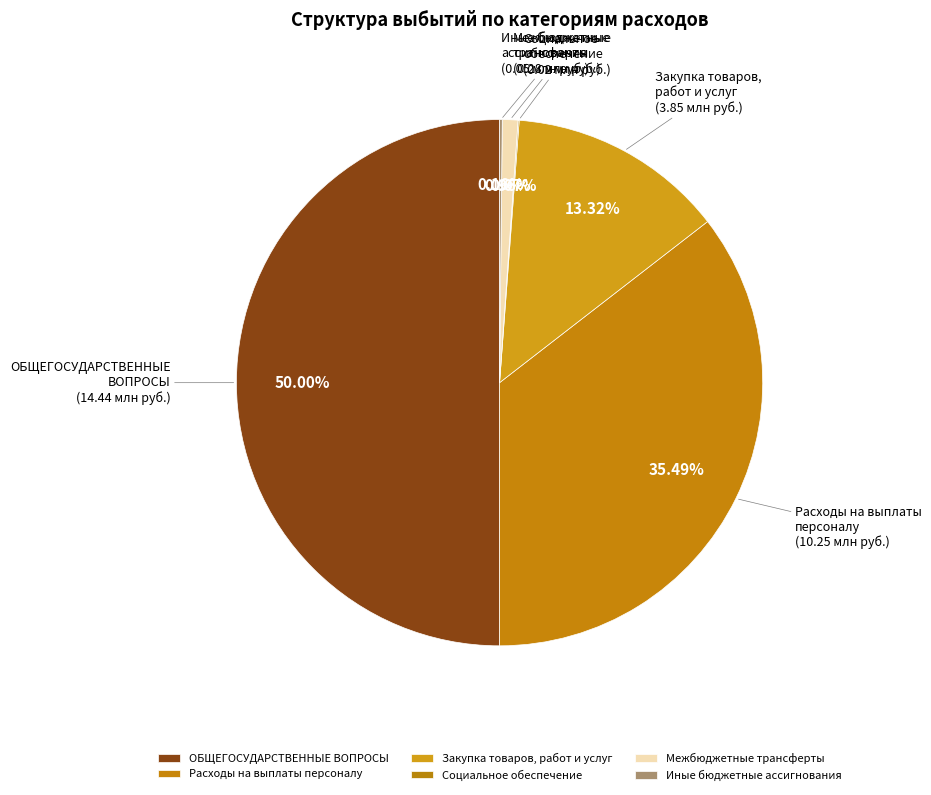

Does Межбюджетные трансферты account for over 50% of the chart?

No